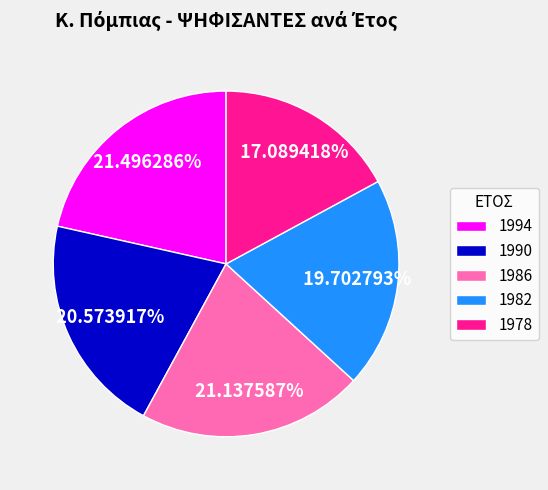

True or false: 1982 accounts for 20% of the total.

True